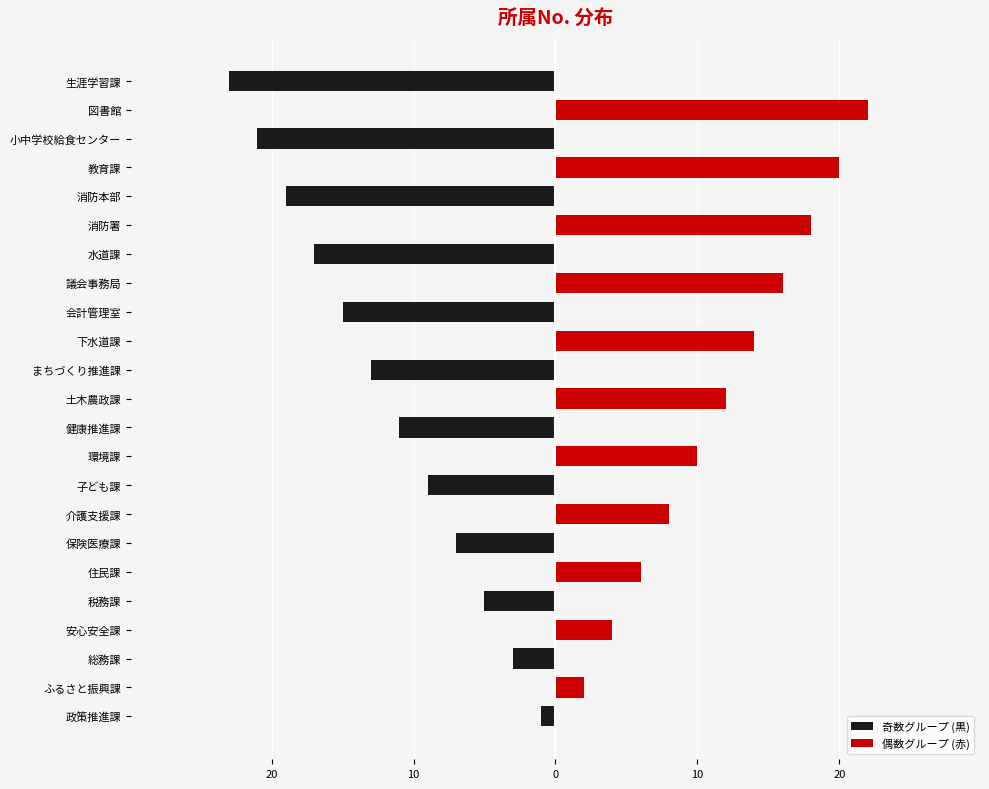

Which has a higher value, 図書館 or 健康推進課?

図書館